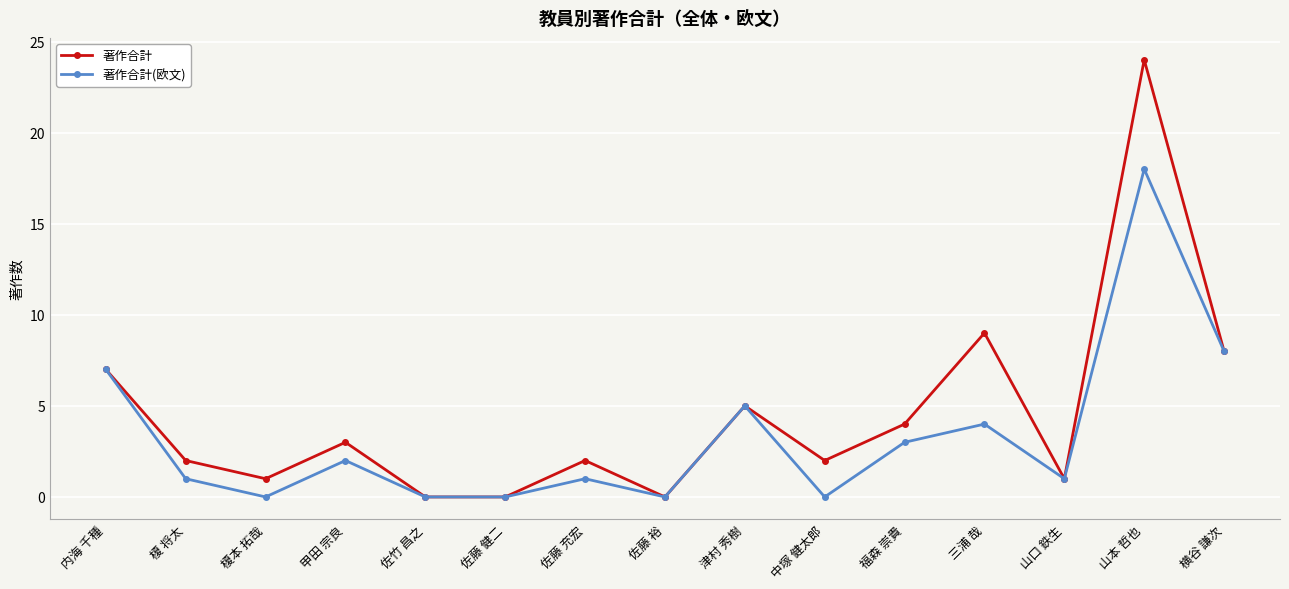

Which category has the highest value in the 著作合計 series?

山本 哲也